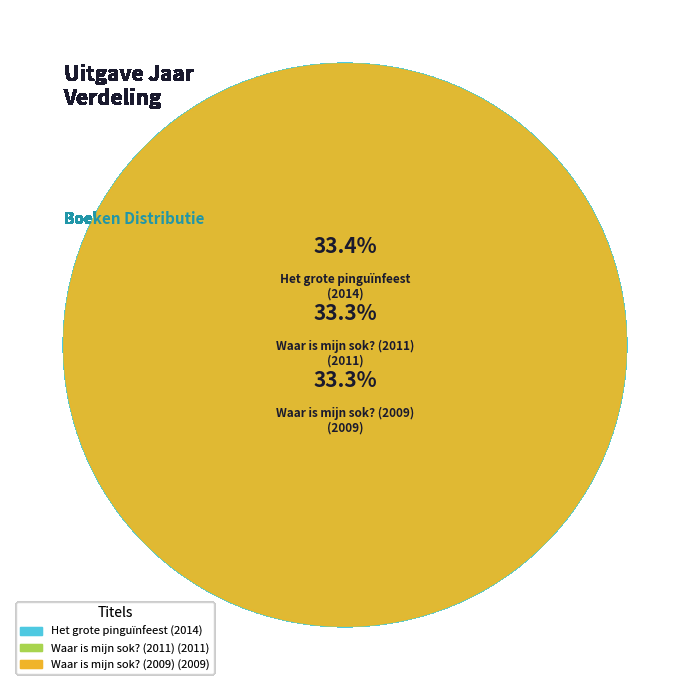

Rank the categories by value from highest to lowest.

Het grote pinguïnfeest, Waar is mijn sok? (2011), Waar is mijn sok? (2009)